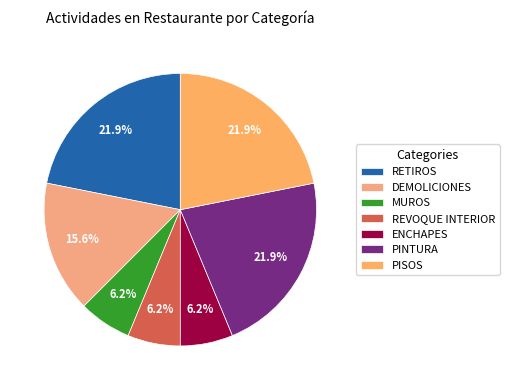

To the nearest percent, what percentage of the pie is REVOQUE INTERIOR?

6%